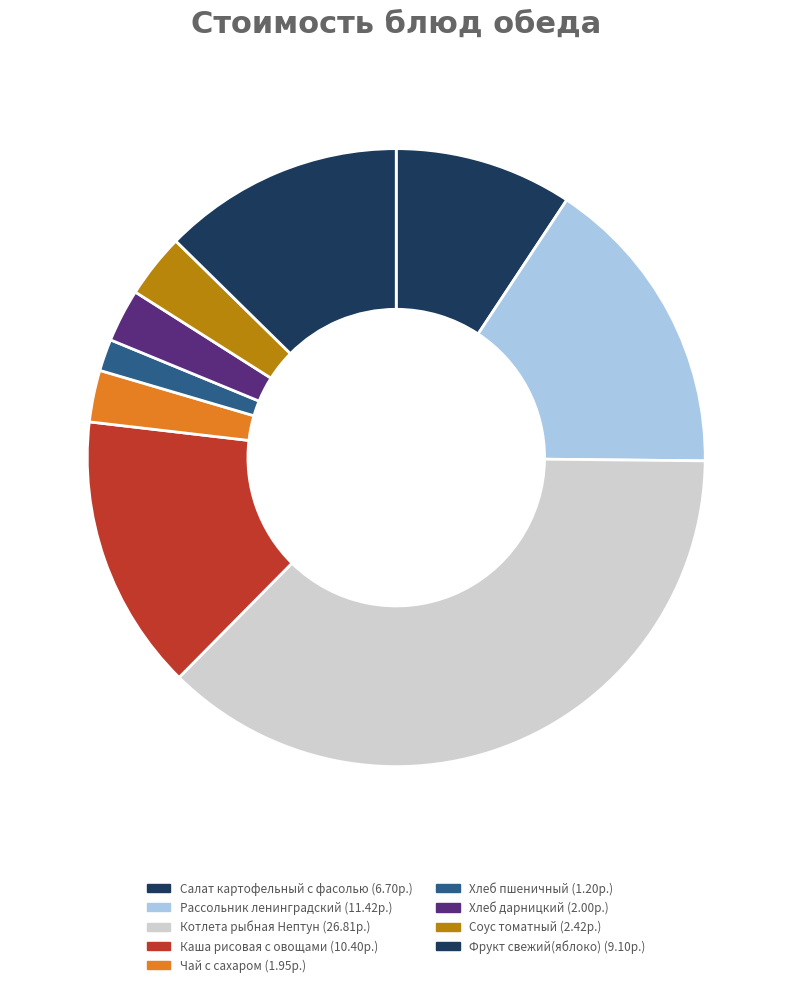

Is it true that Соус томатный is 3% of the pie?

True